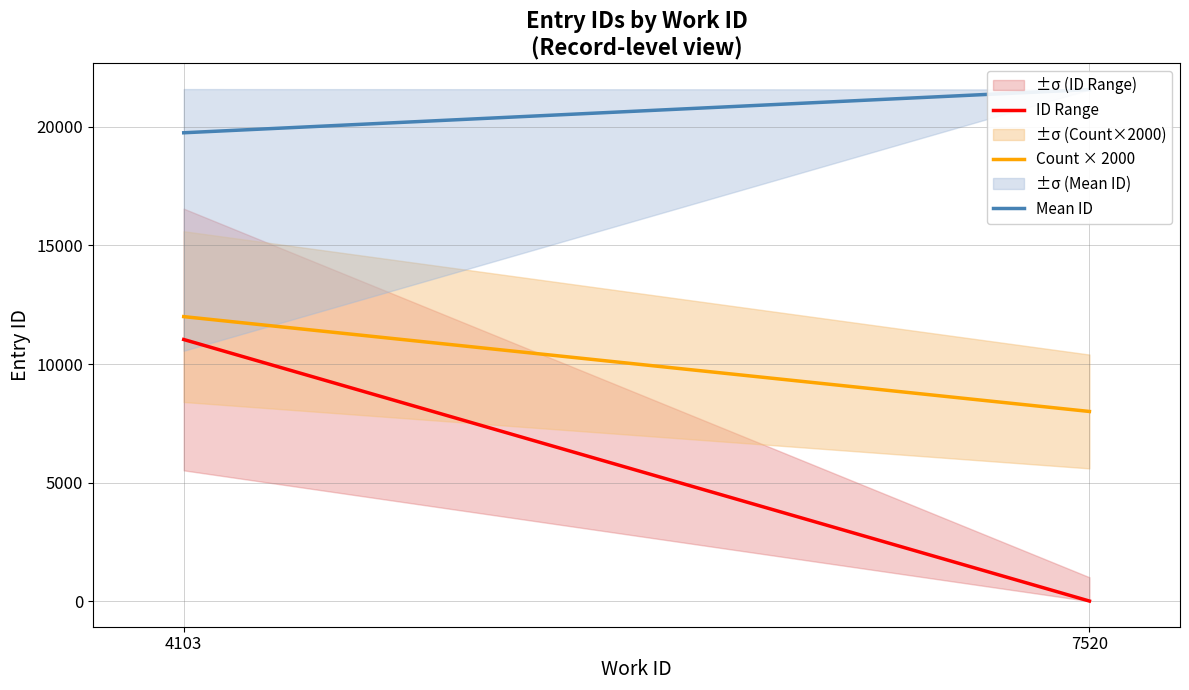

Reading left to right, transcribe all the data shown in this chart.

ID Range: 11035.0	6.0
Count × 2000: 12000.0	8000.0
Mean ID: 19752.7	21576.2